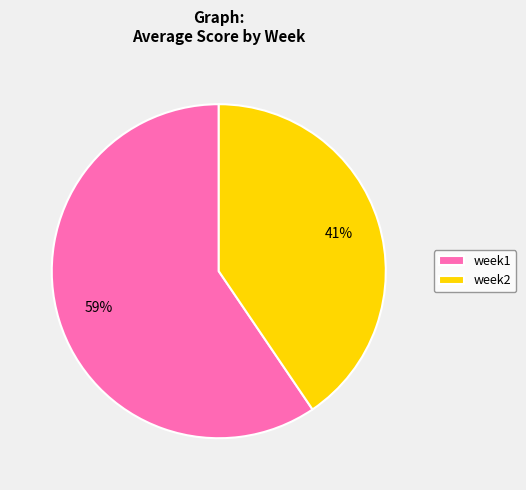

How many slices are in this pie chart?

2